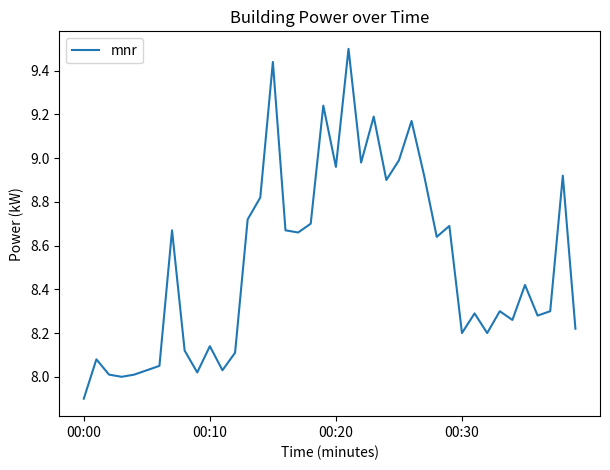

What is the sum of all values?

340.8